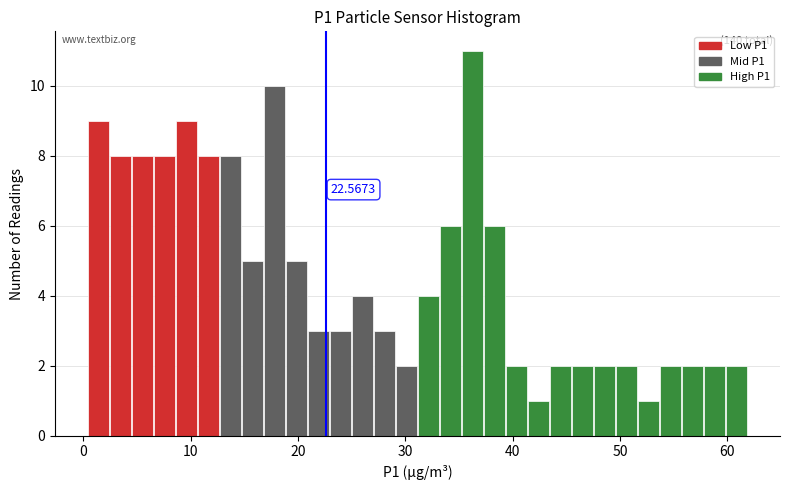

Around what value on the x-axis is the tallest bar? Give the approximate position of its centre, as read against the axis.

36